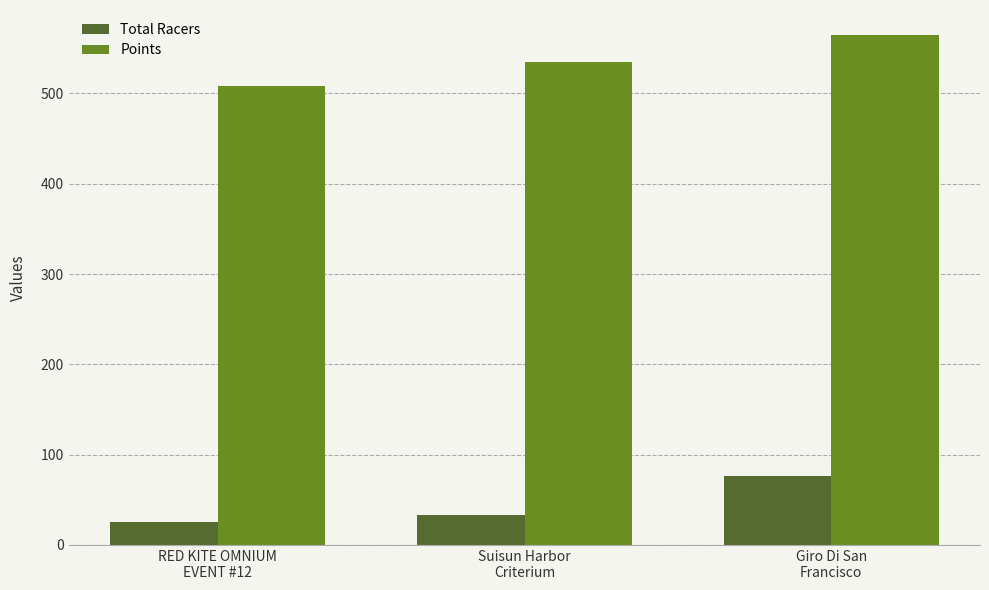

How many bars are there in total?

6